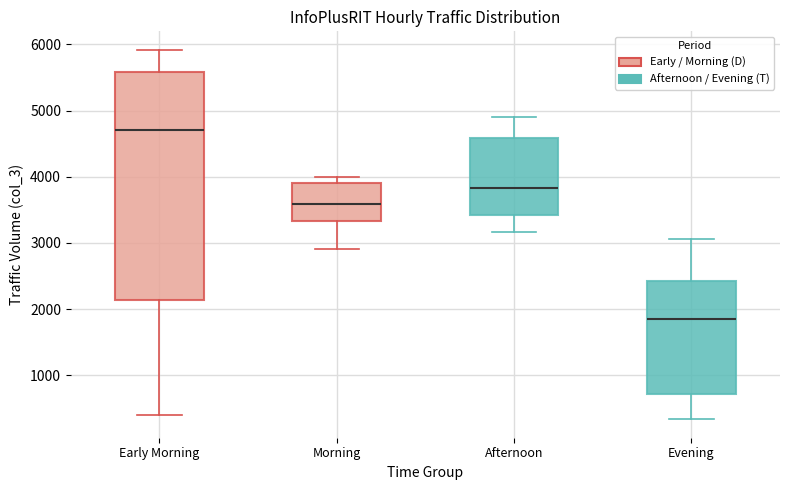

Which box has the highest median line?

Early Morning